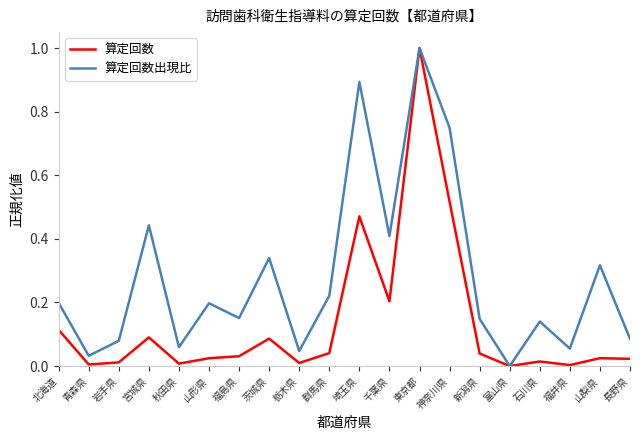

What is the difference between the maximum and second lowest values in the 算定回数 series?

1.0